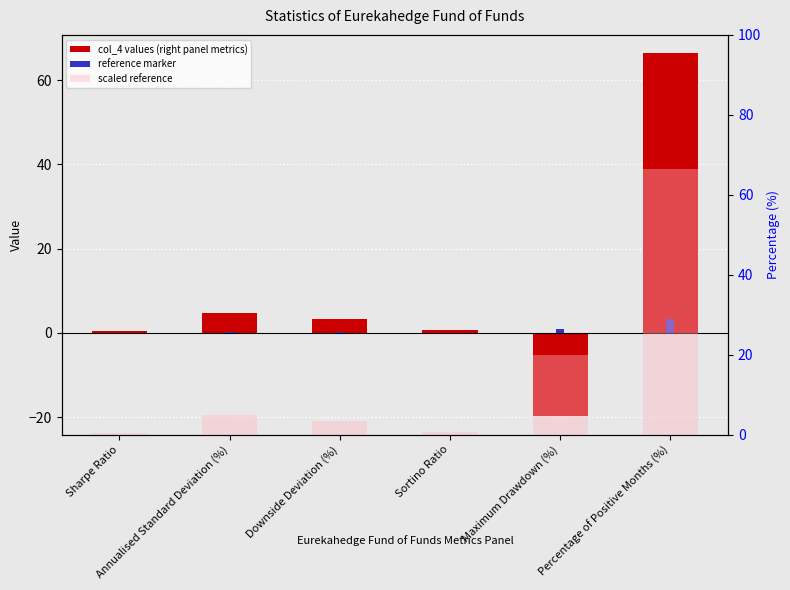

How many data points does each series have?

6